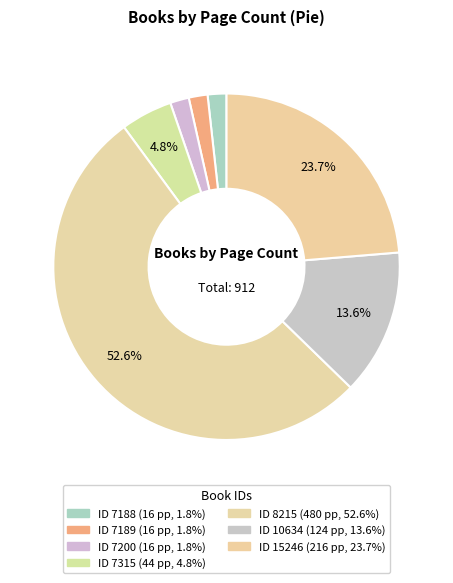

Which slice is the smallest?

7188